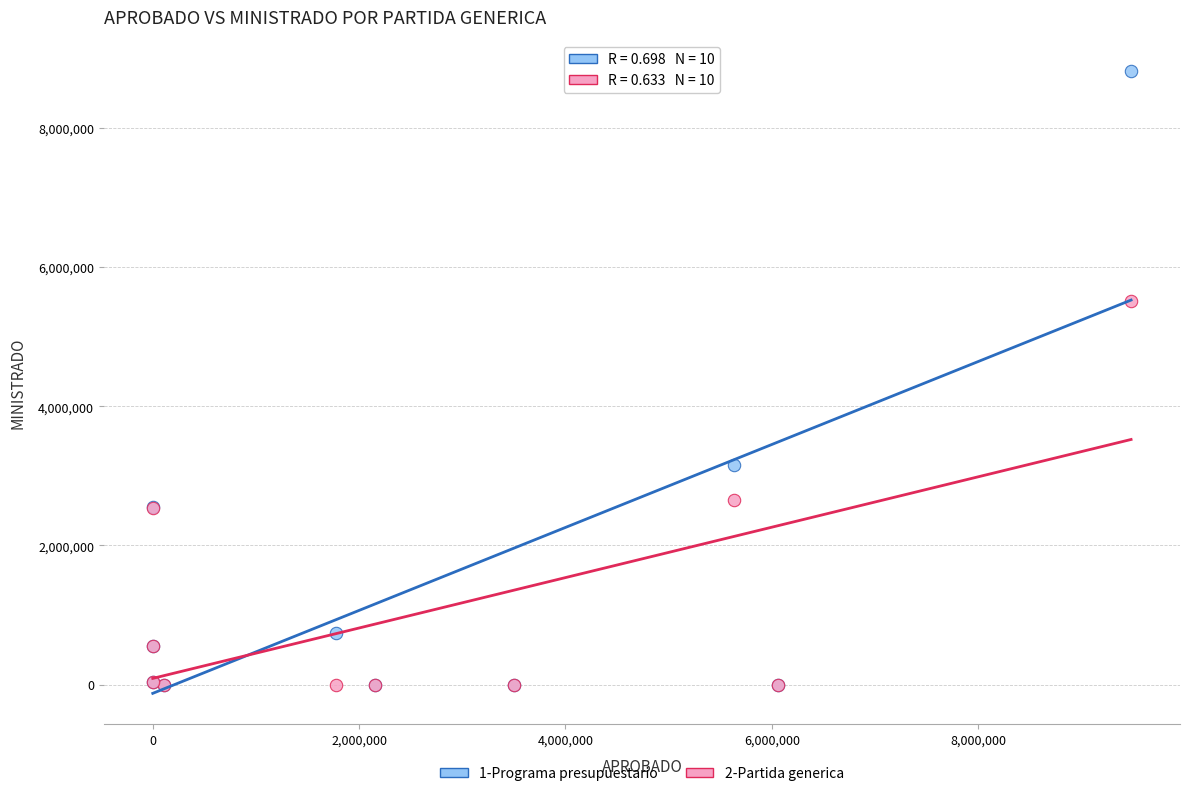

What are all the series names shown in the legend?

1-Programa presupuestario, 2-Partida generica